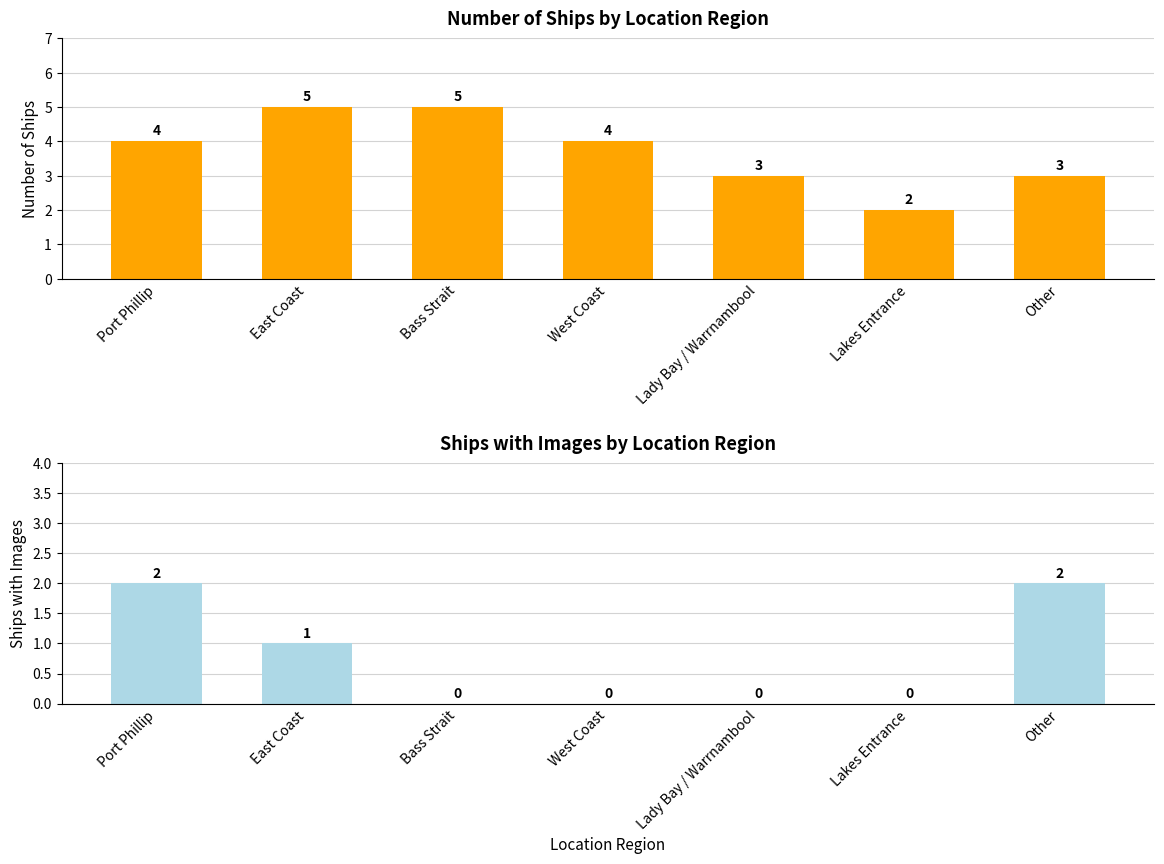

Reading right to left, list all the values displayed in this chart.

Count of Ships: Other=3	Lakes Entrance=2	Lady Bay / Warrnambool=3	West Coast=4	Bass Strait=5	East Coast=5	Port Phillip=4
Ships with Images: Other=2	Lakes Entrance=0	Lady Bay / Warrnambool=0	West Coast=0	Bass Strait=0	East Coast=1	Port Phillip=2